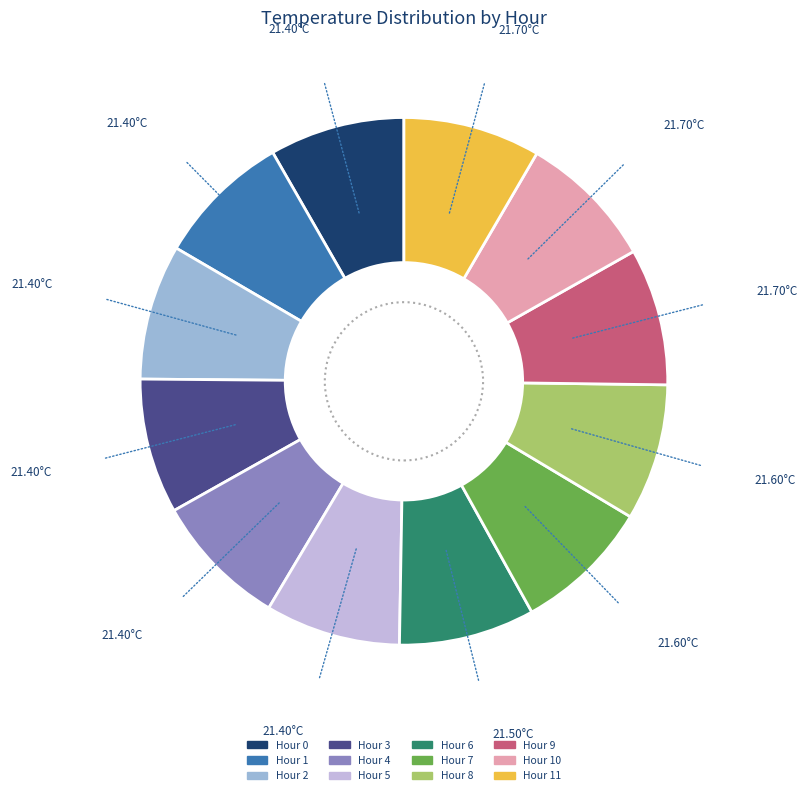

How many slices are in this pie chart?

12